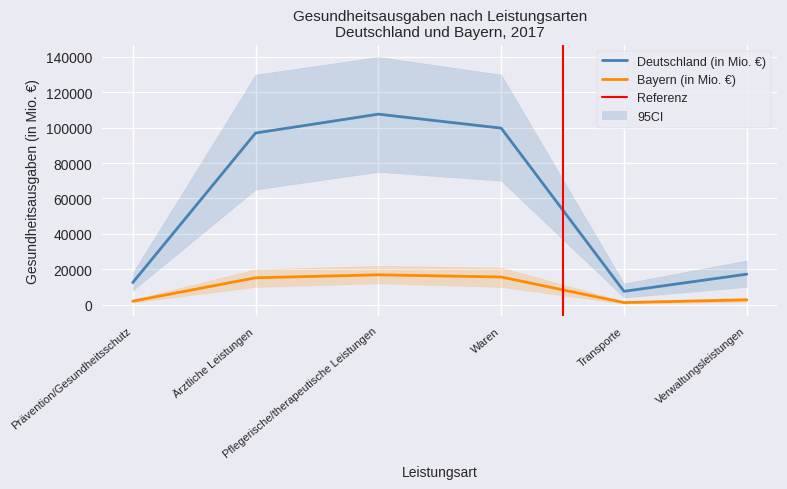

True or false: Deutschland (in Mio. €) and Bayern (in Mio. €) intersect in this chart.

False